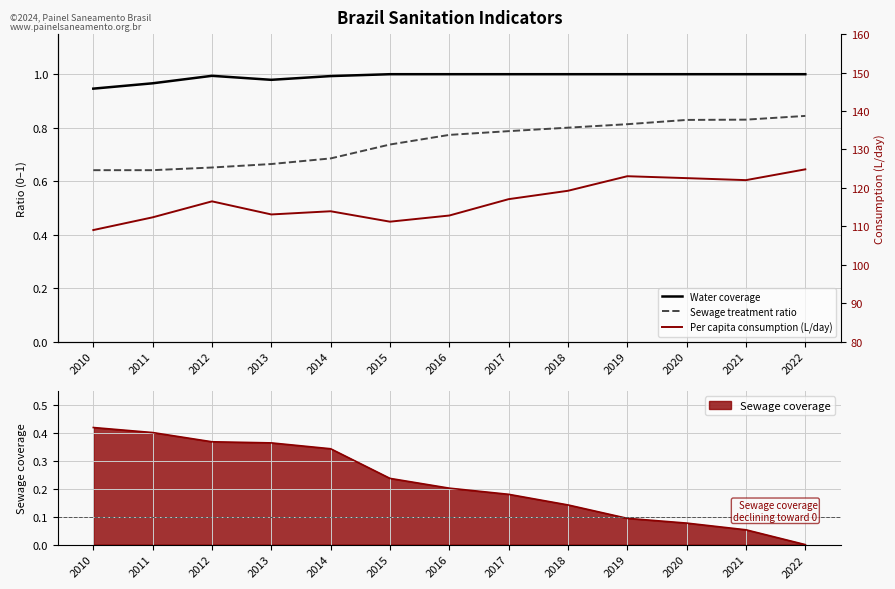

Is it true that Sewage coverage equals 0.5 at 2012?

False